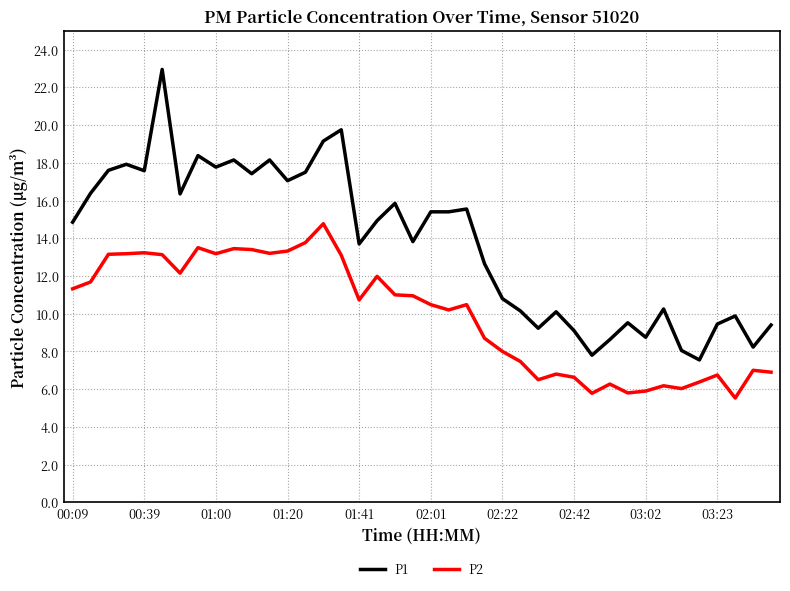

Which series has the largest total across all categories?

P1